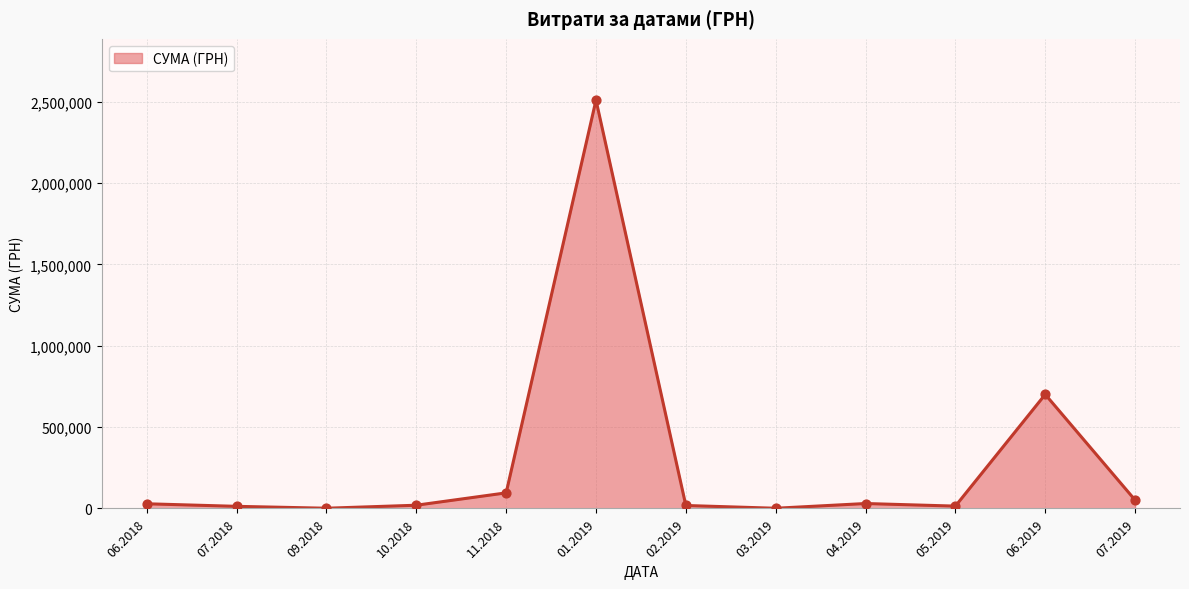

Between 11.2018 and 01.2019, which is larger?

01.2019